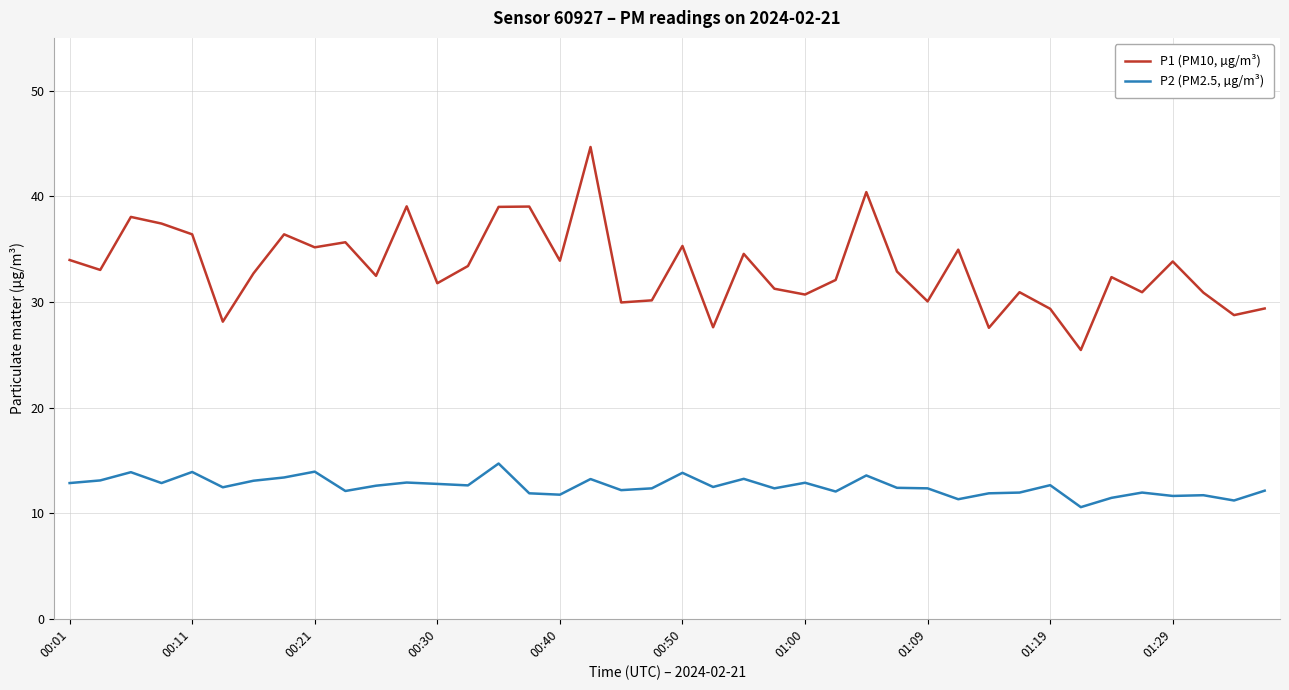

What is the maximum value shown in the chart?

44.7